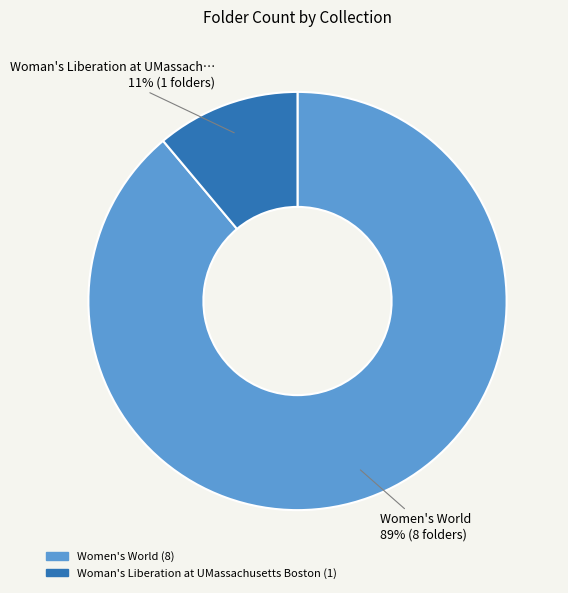

True or false: Women's World accounts for 89% of the total.

True